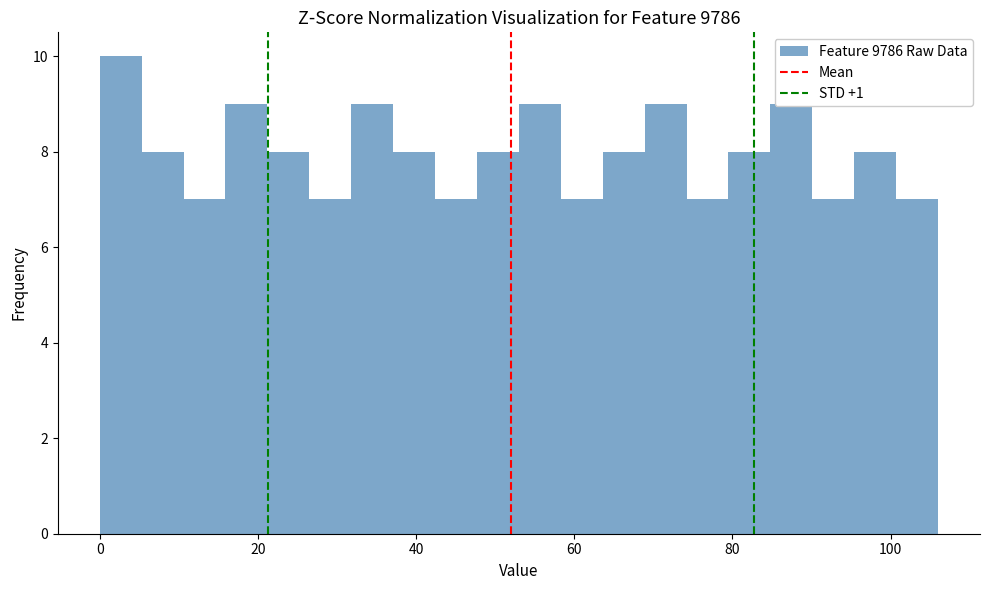

Read against the x-axis, roughly where is the centre of the tallest bar?

2